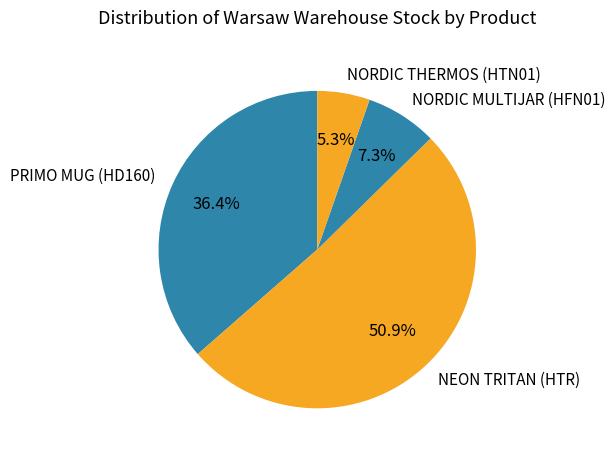

How much of the chart is everything except PRIMO MUG (HD160)?

63.6%